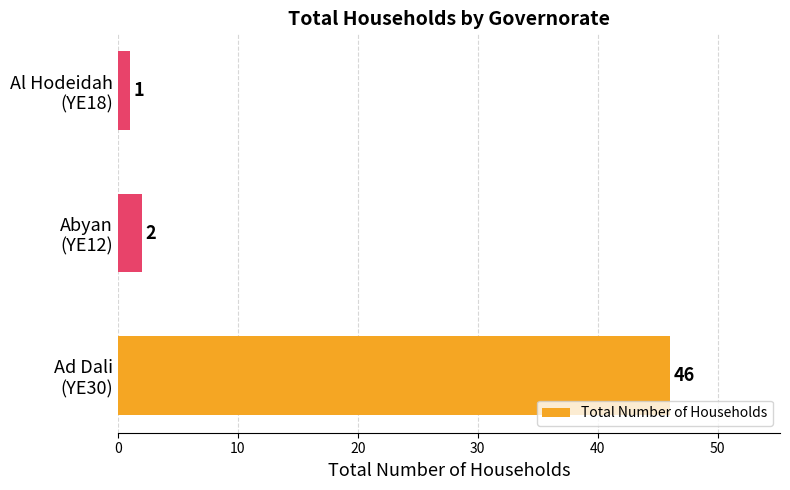

Are the bars grouped side by side (vs. stacked)?

No